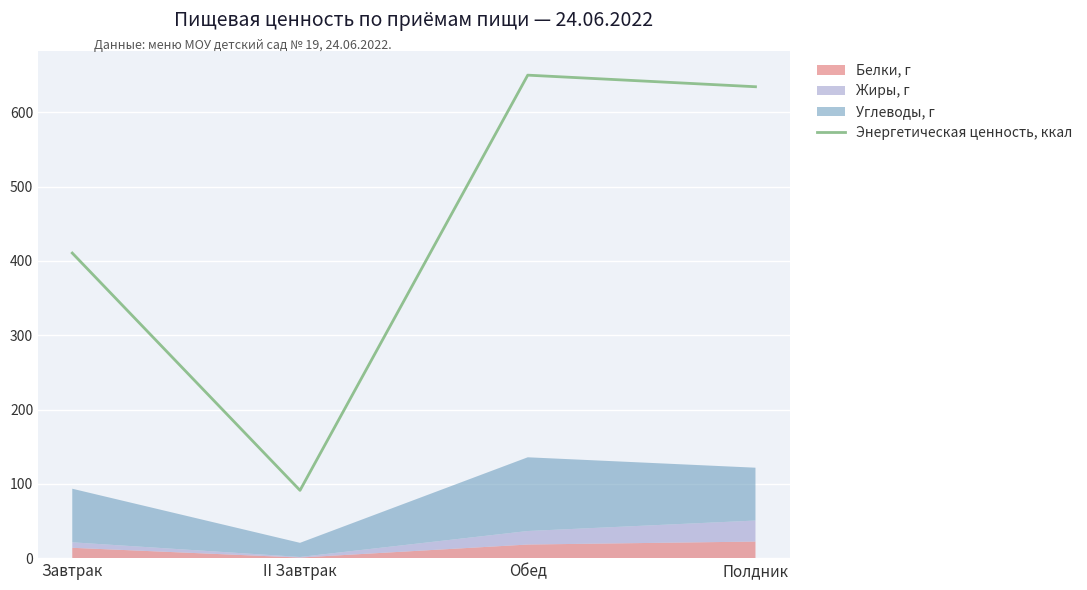

What is the label of the 4th point from the right?

Завтрак